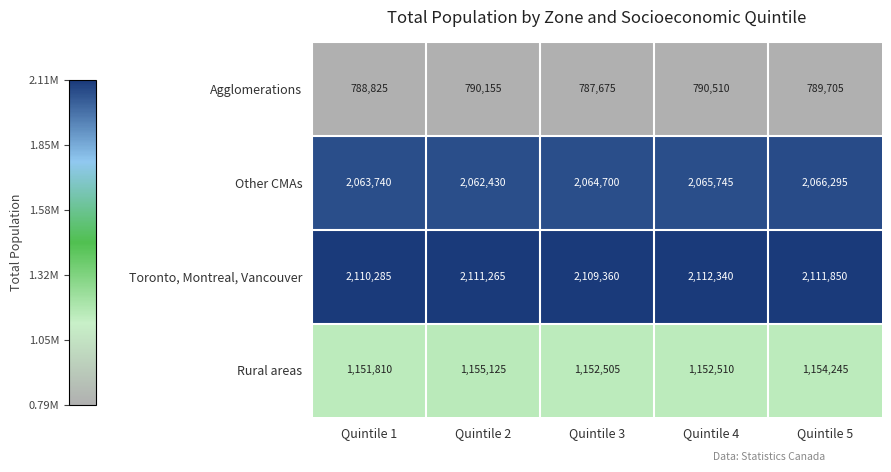

Between Quintile 2 and Quintile 3, which series saw the biggest shift?

Rural areas